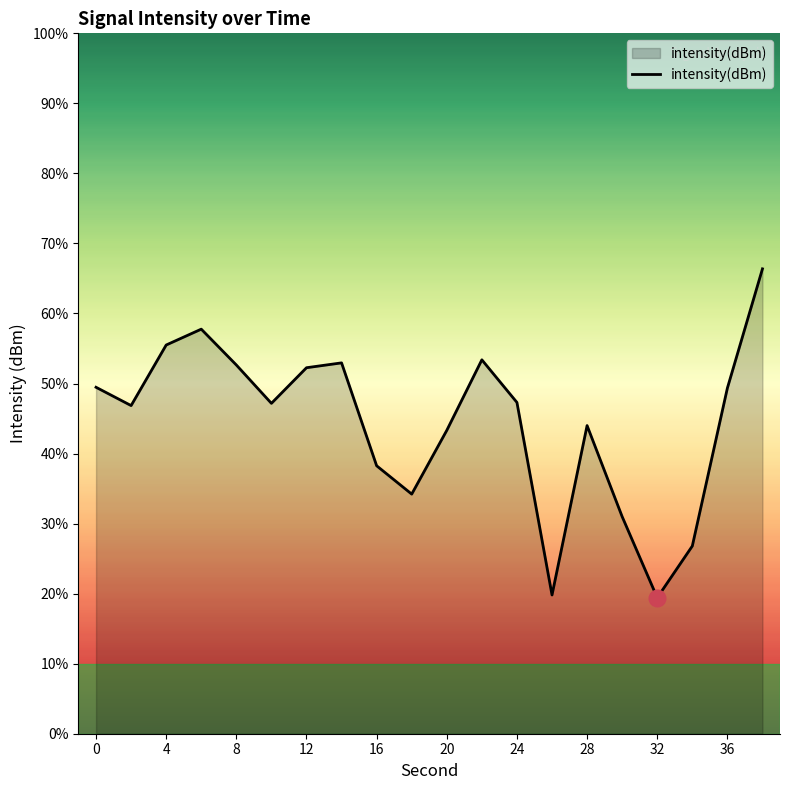

What is the value of the 18th point from the left?

-139.3